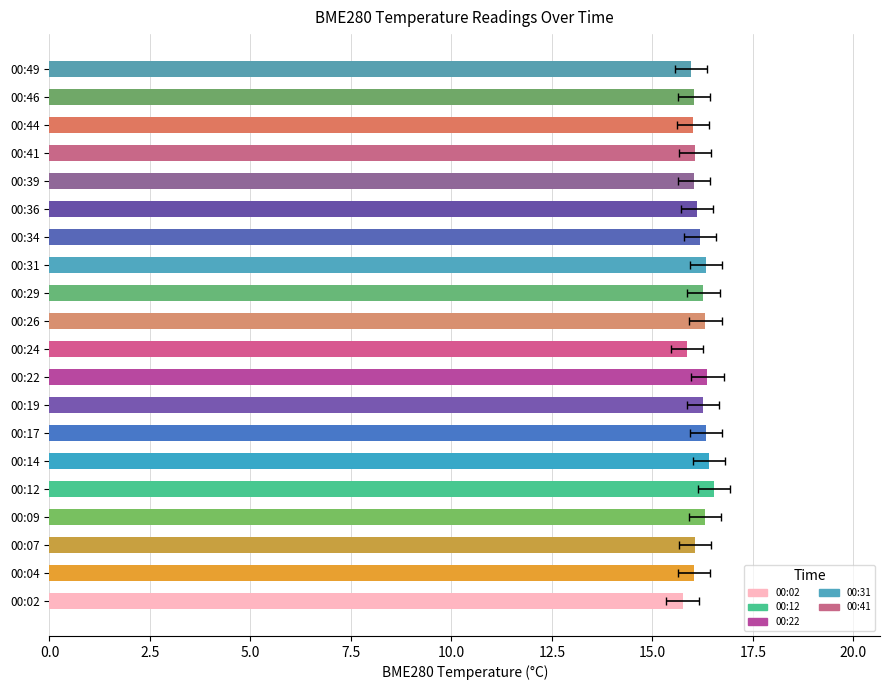

What is the minimum value shown in the chart?

15.8